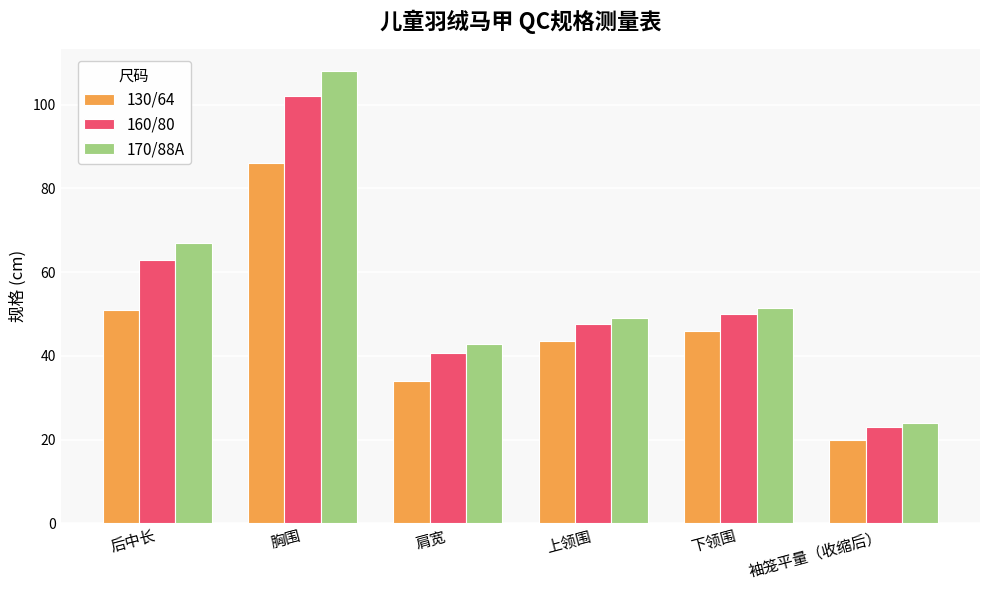

How many values in the 170/88A series are below 51?

3